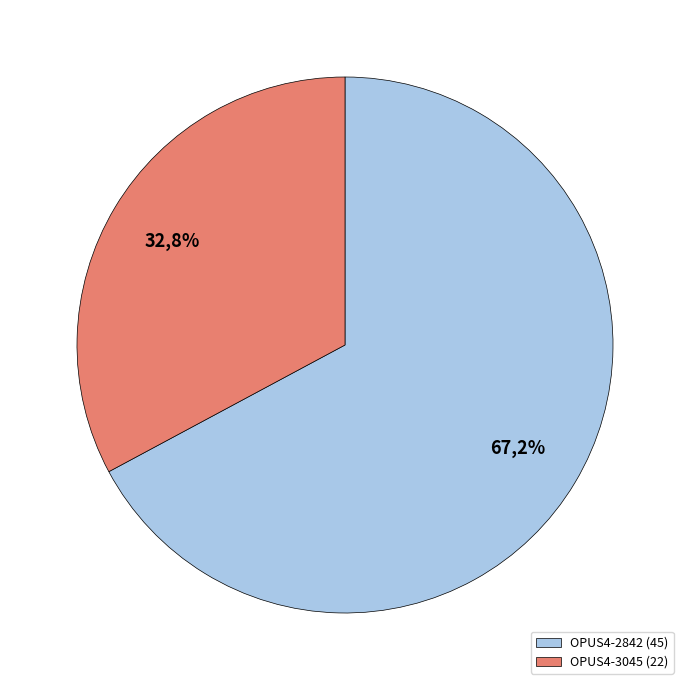

Rank the categories by value from lowest to highest.

OPUS4-3045, OPUS4-2842